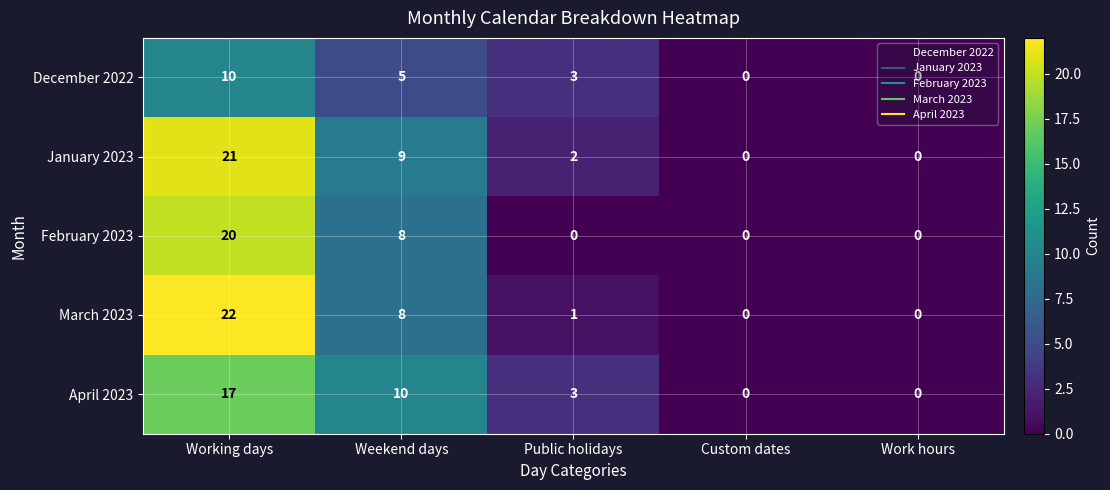

List the series in order of their peak value, lowest first.

December 2022, April 2023, February 2023, January 2023, March 2023